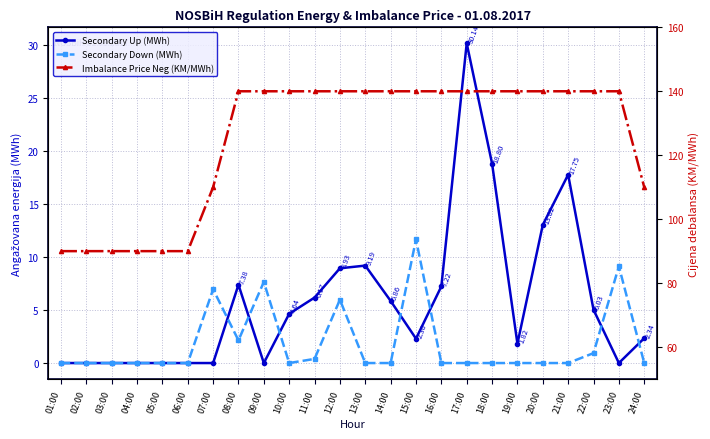

What is the maximum value shown in the chart?

140.0